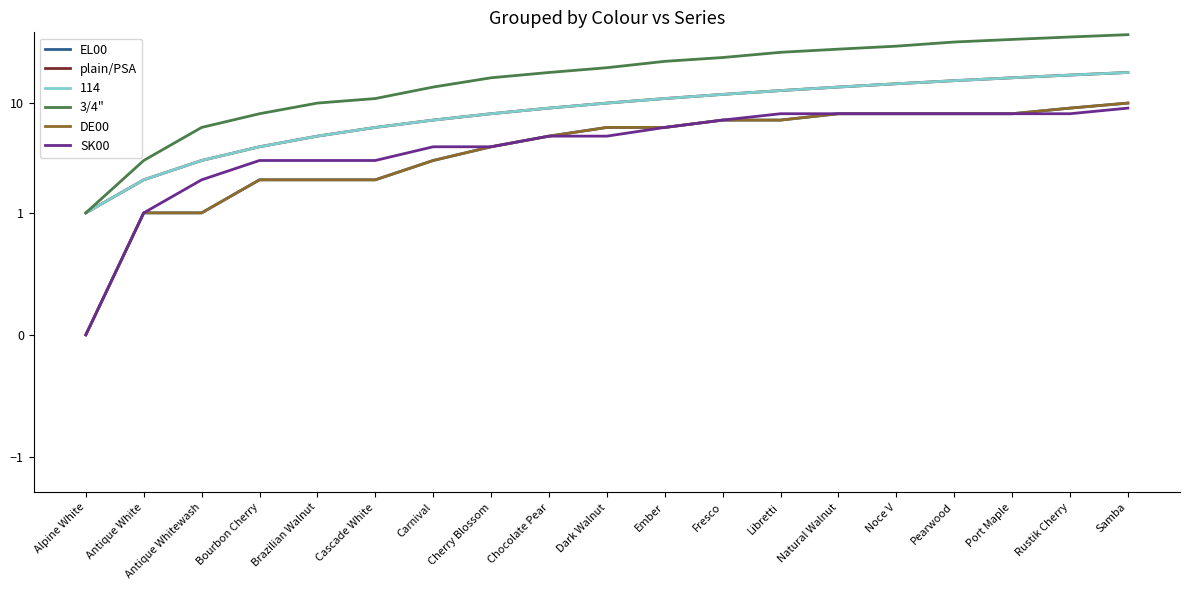

What is the average value of the 3/4" series?

22